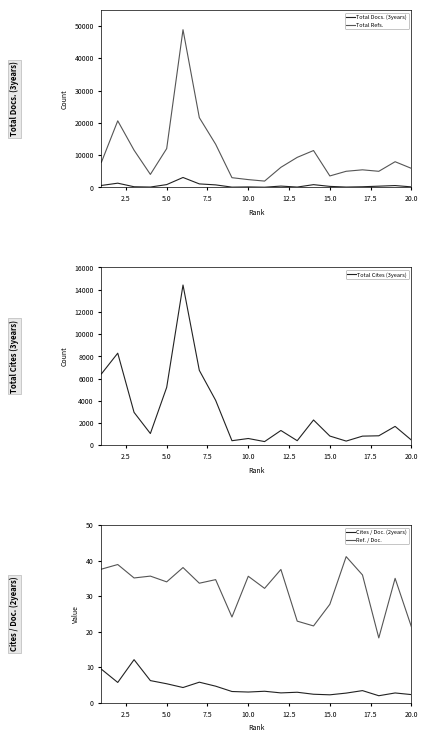

True or false: Ref. / Doc. and Cites / Doc. (2years) cross at least once.

False